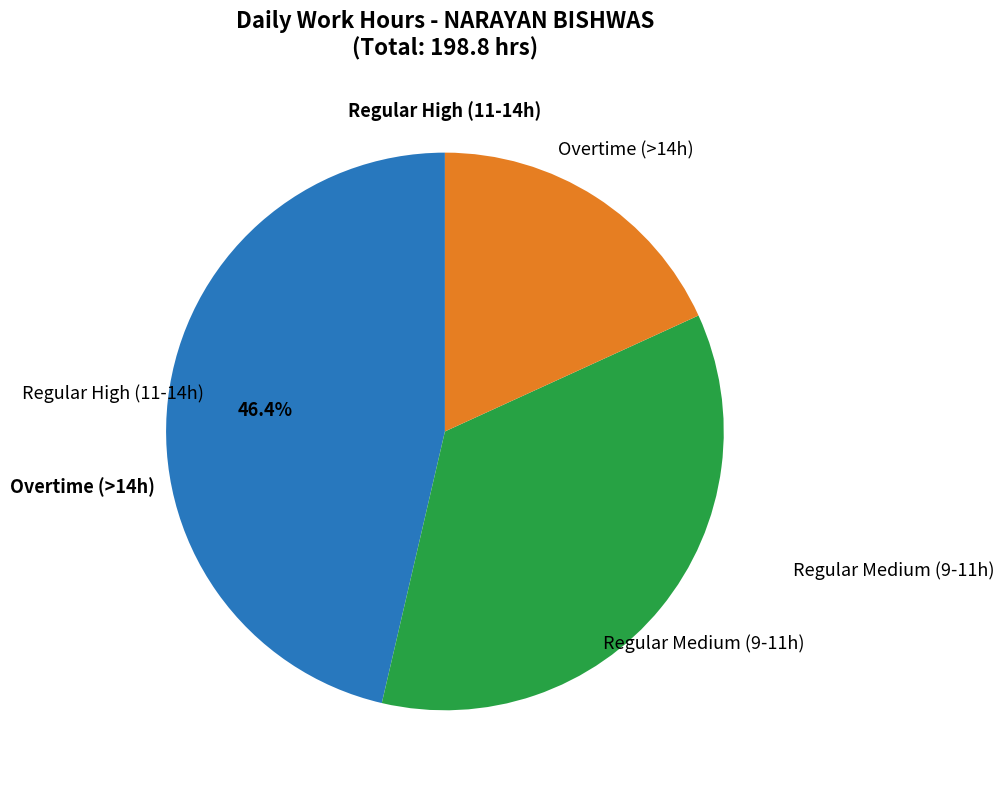

Is there any slice that represents more than half of the pie?

No